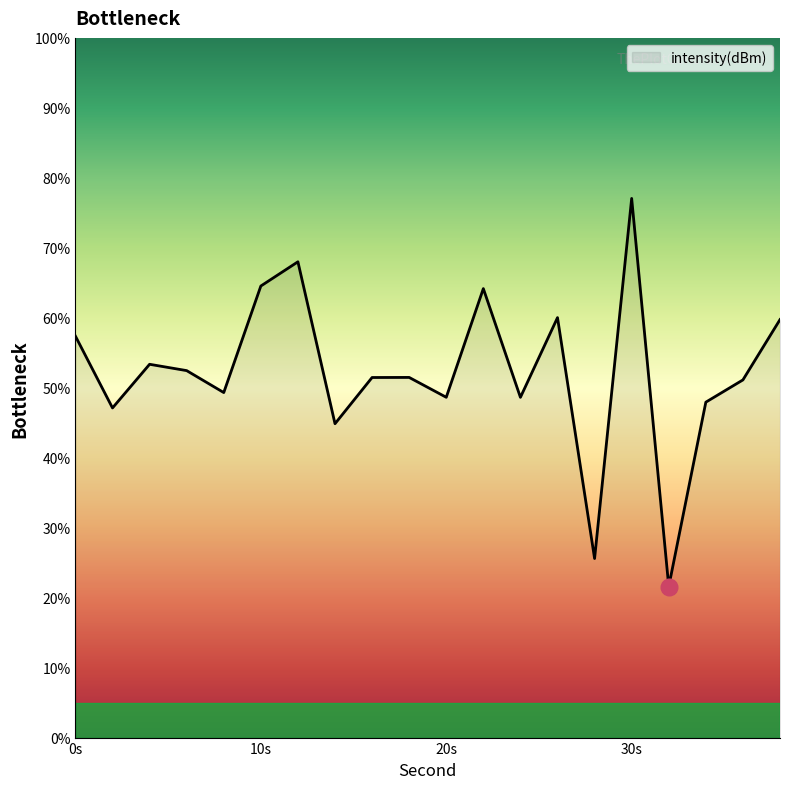

What is the difference between the maximum and minimum values?

55.5